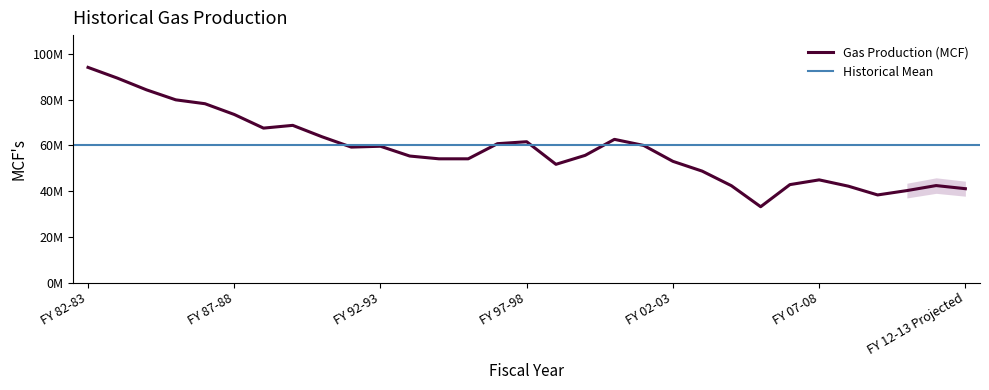

Reading left to right, what are all the values shown in this chart?

FY 82-83=94125368.0	FY 83-84=89454160.4	FY 84-85=84301670.2	FY 85-86=79934039.8	FY 86-87=78234139.1	FY 87-88=73532728.6	FY 88-89=67566287.6	FY 89-90=68771994.9	FY 90-91=63785078.2	FY 91-92=59265714.8	FY 92-93=59631387.3	FY 93-94=55353140.6	FY 94-95=54136350.2	FY 95-96=54136350.2	FY 96-97=60755685.1	FY 97-98=61613141.4	FY 98-99=51729193.6	FY 99-00=55650029.7	FY 00-01=62648530.9	FY 01-02=59989148.0	FY 02-03=53028702.3	FY 03-04=48754276.3	FY 04-05=42369541.0	FY 05-06=33179715.3	FY 06-07=42851388.7	FY 07-08=44928253.9	FY 08-09=42166159.5	FY 09-10=38337165.9	FY 10-11=40239880.7	FY 11-12=42435562.9	FY 12-13 Projected=41067038.8